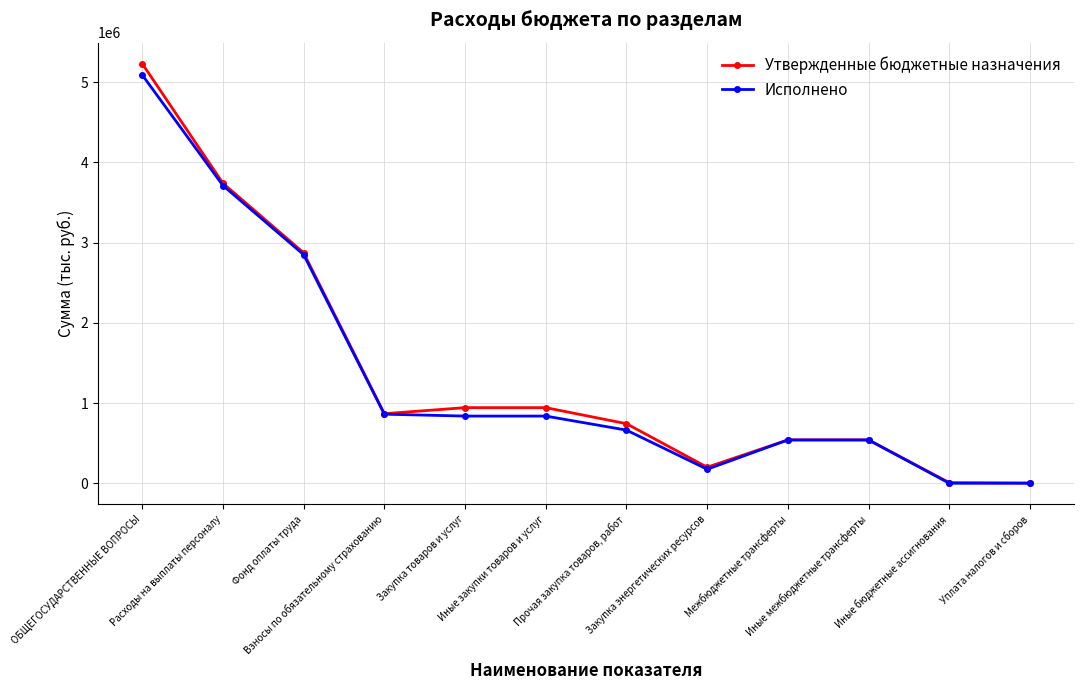

True or false: Утвержденные бюджетные назначения has a value of 741252.9 at Межбюджетные трансферты.

False